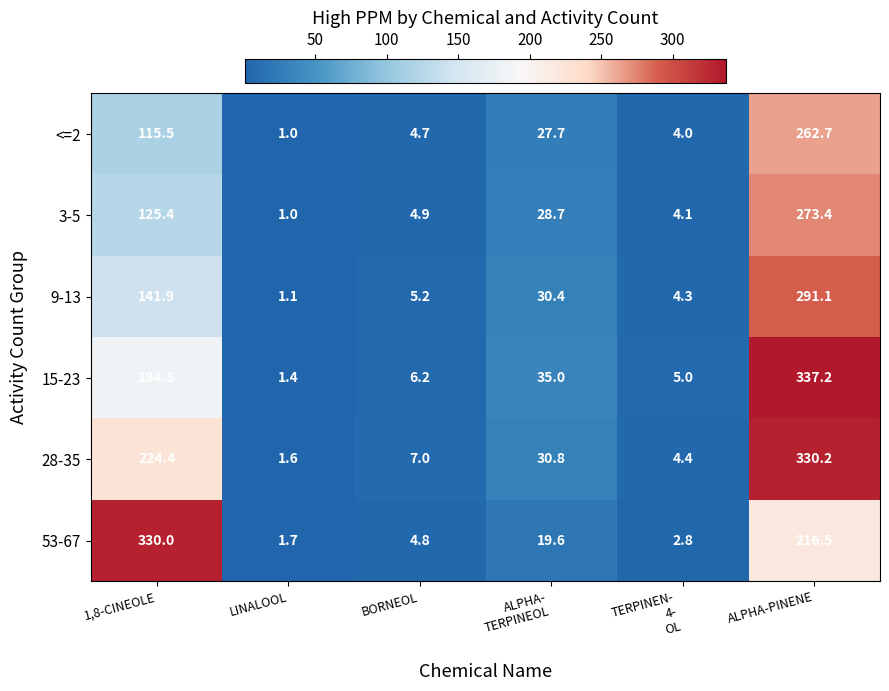

At ALPHA-PINENE, list the series in order from smallest to largest.

53-67, <=2, 3-5, 9-13, 28-35, 15-23